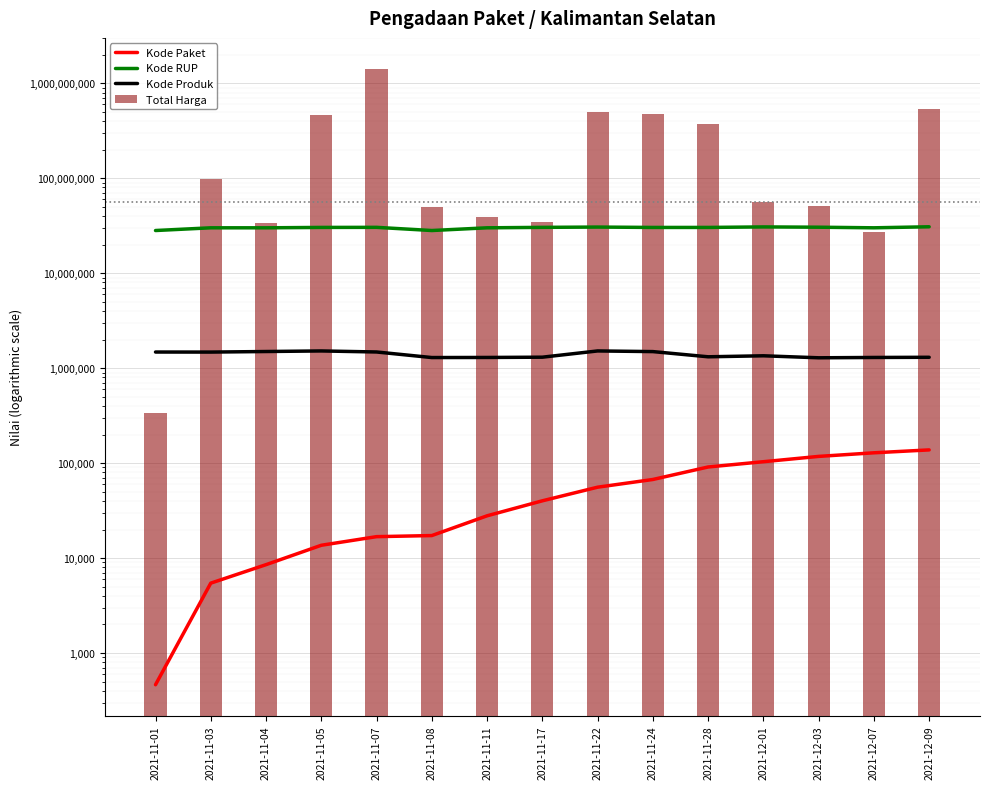

What is the difference between the highest and lowest values at 2021-12-07?

29960518